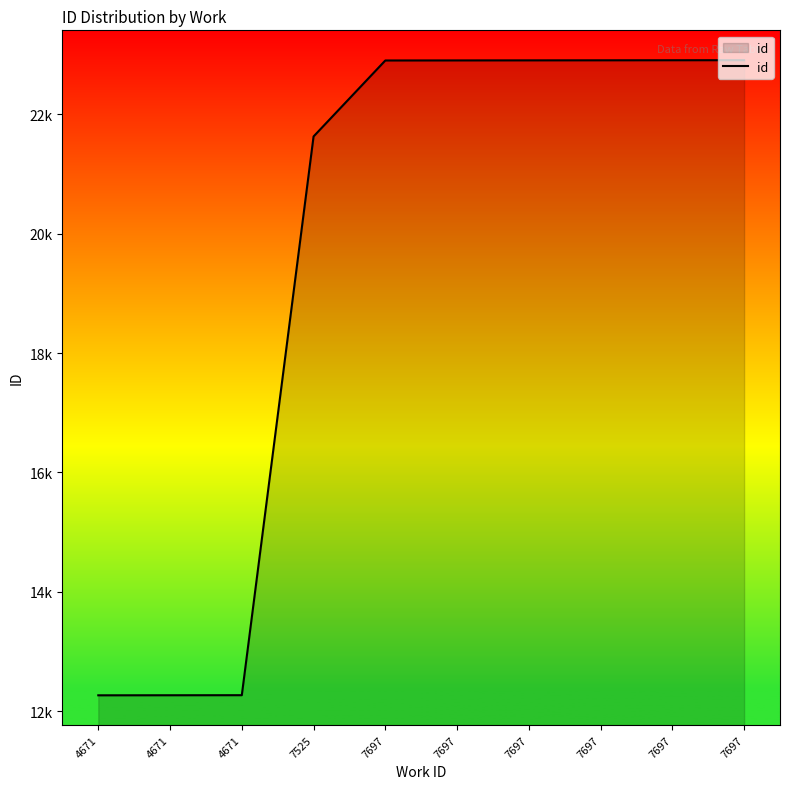

The chart shows a value of 33968 at 7697. True or false?

False